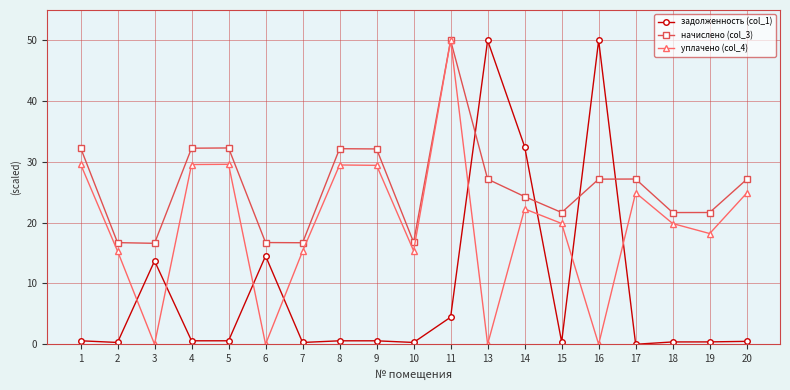

True or false: начислено (col_3) has more than 0 interior local peaks.

True